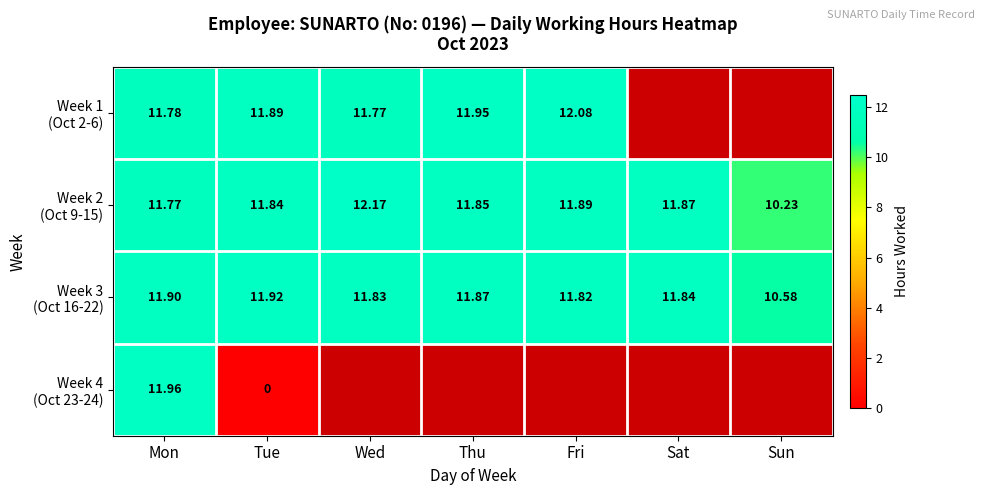

Which series has the widest spread of values?

Week 4 (Oct 23-24)